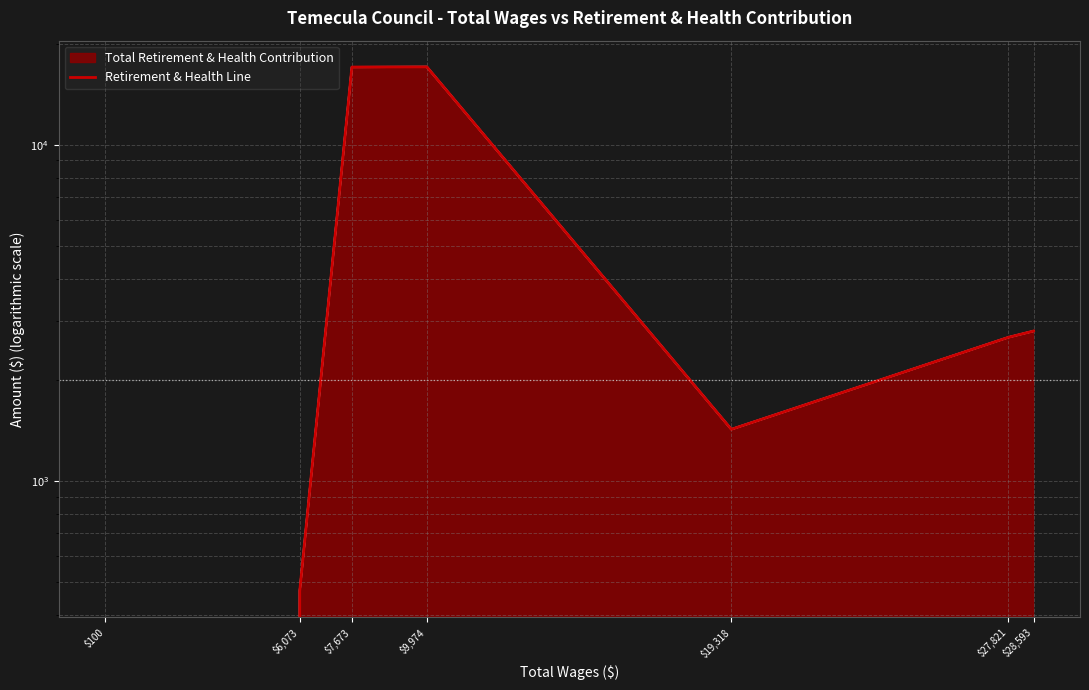

What is the sum of all values?

41535